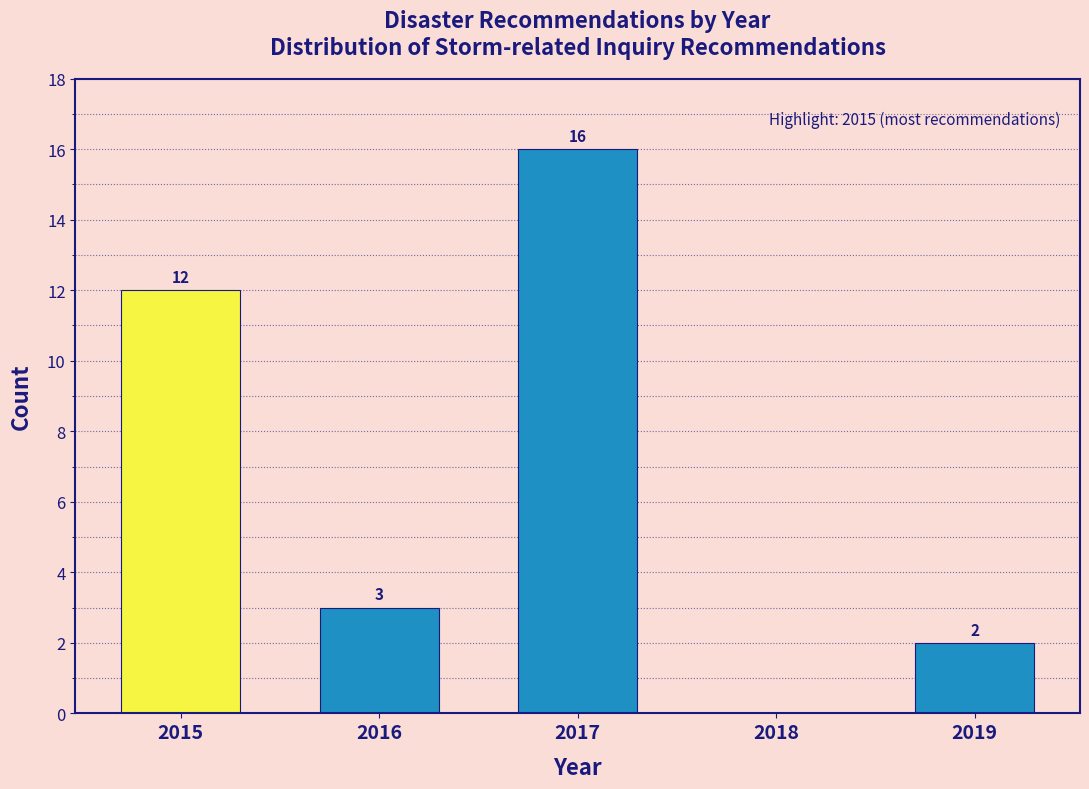

Reading left to right, extract all data points from this chart.

2015=12	2016=3	2017=16	2018=0	2019=2